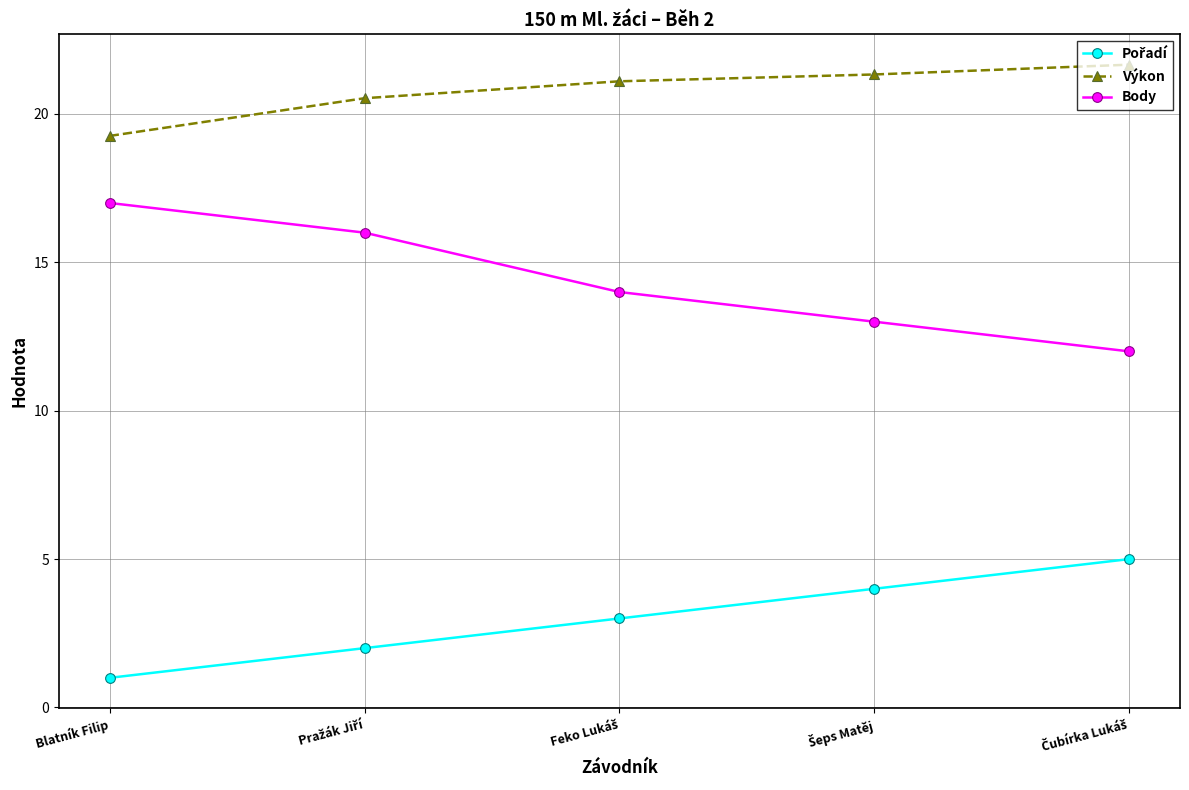

At how many categories does at least one series exceed 8?

5